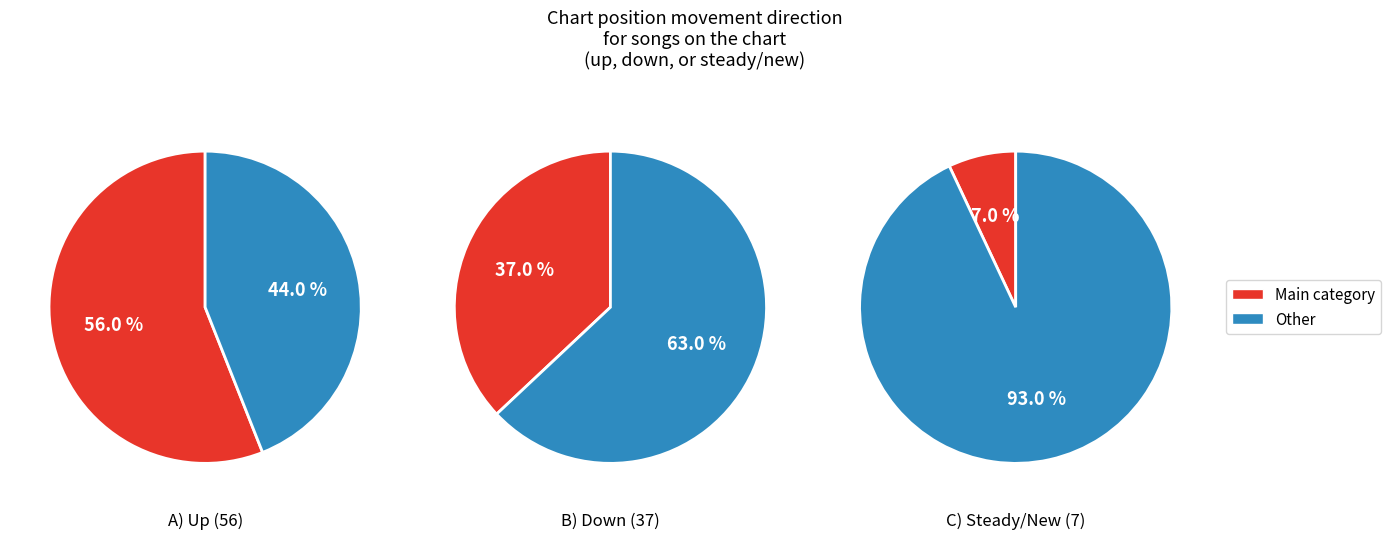

Is there any slice that represents more than half of the pie?

Yes